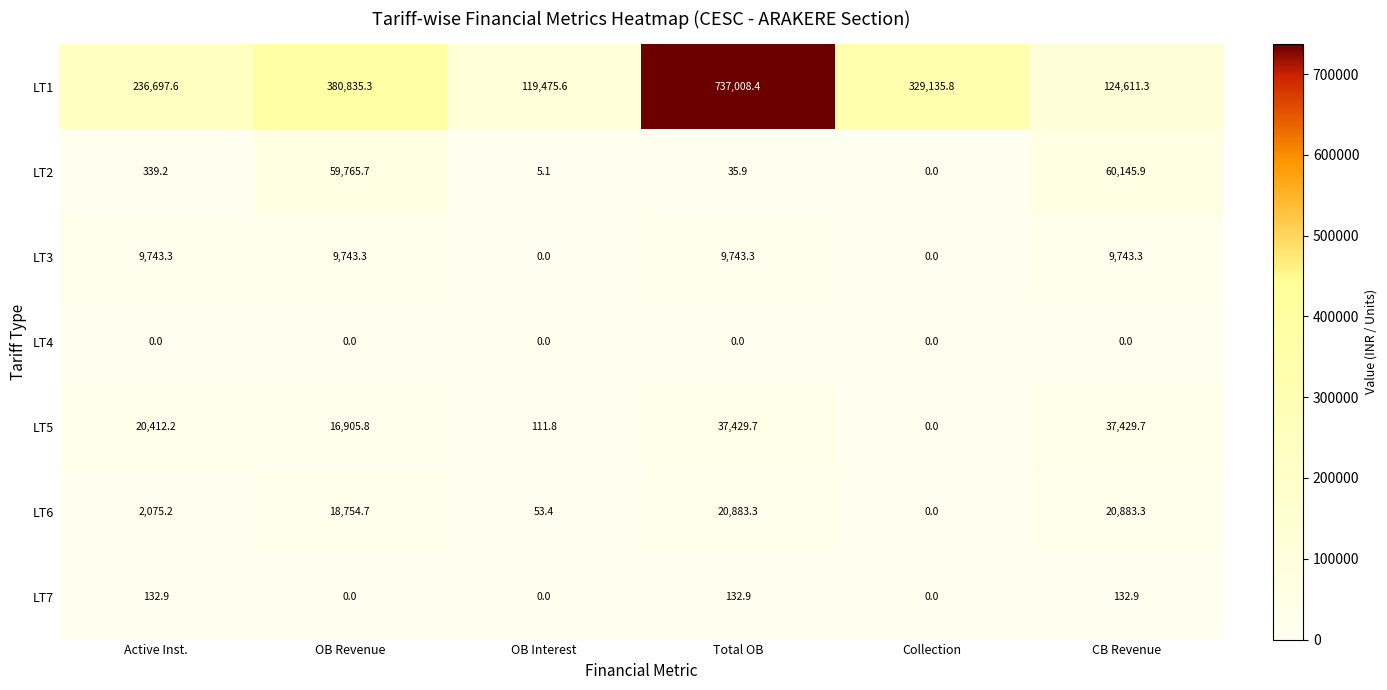

Which series has the largest total across all categories?

LT1